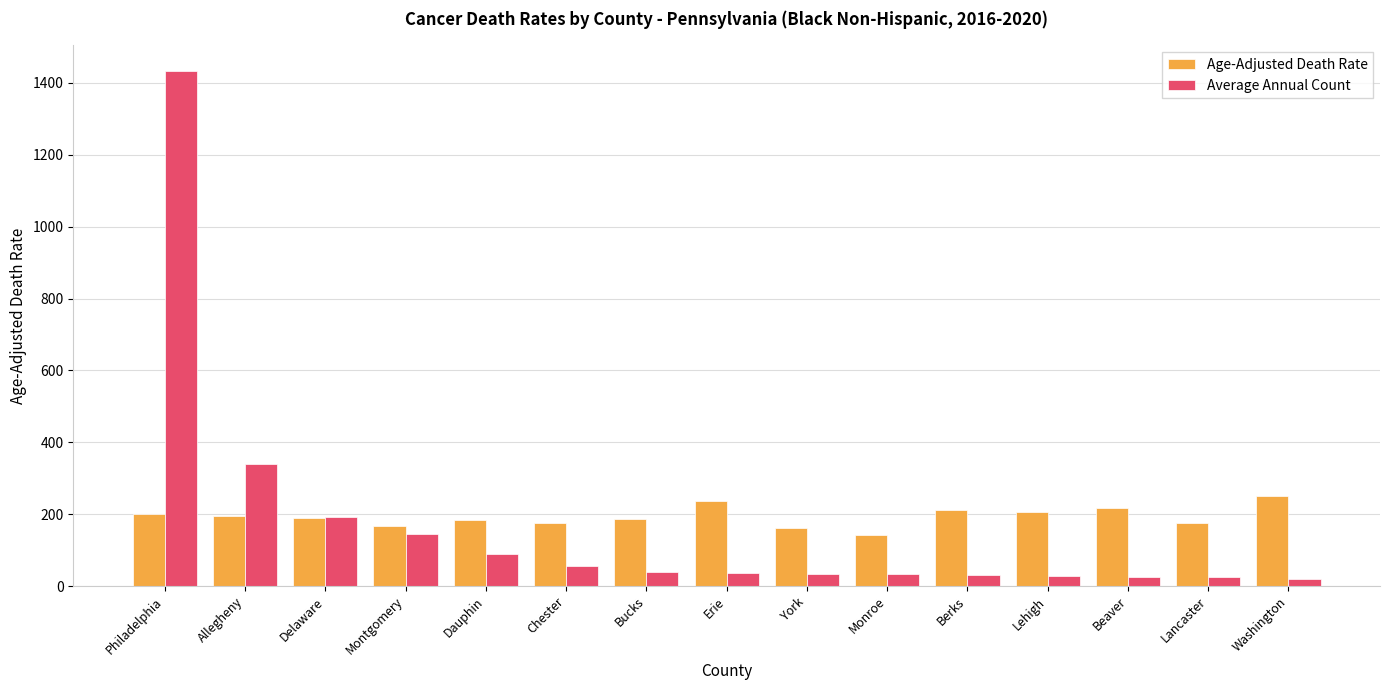

What are all the series names shown in the legend?

Age-Adjusted Death Rate, Average Annual Count